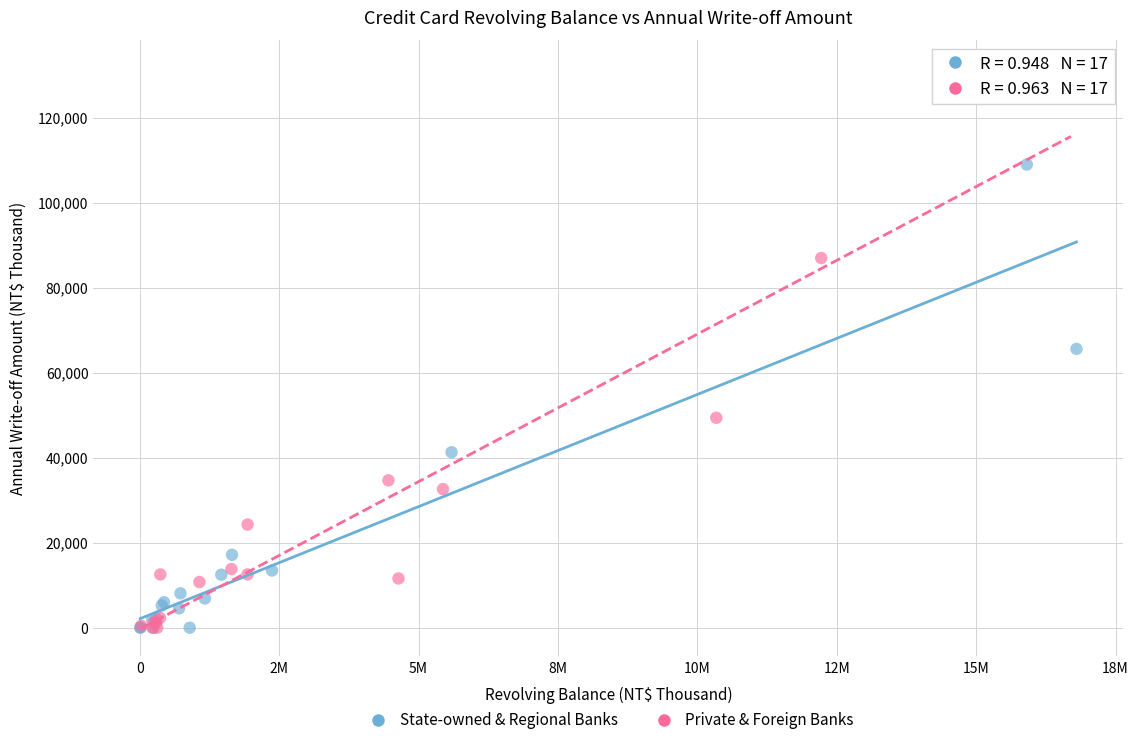

What are all the series names shown in the legend?

State-owned & Regional Banks, Private & Foreign Banks